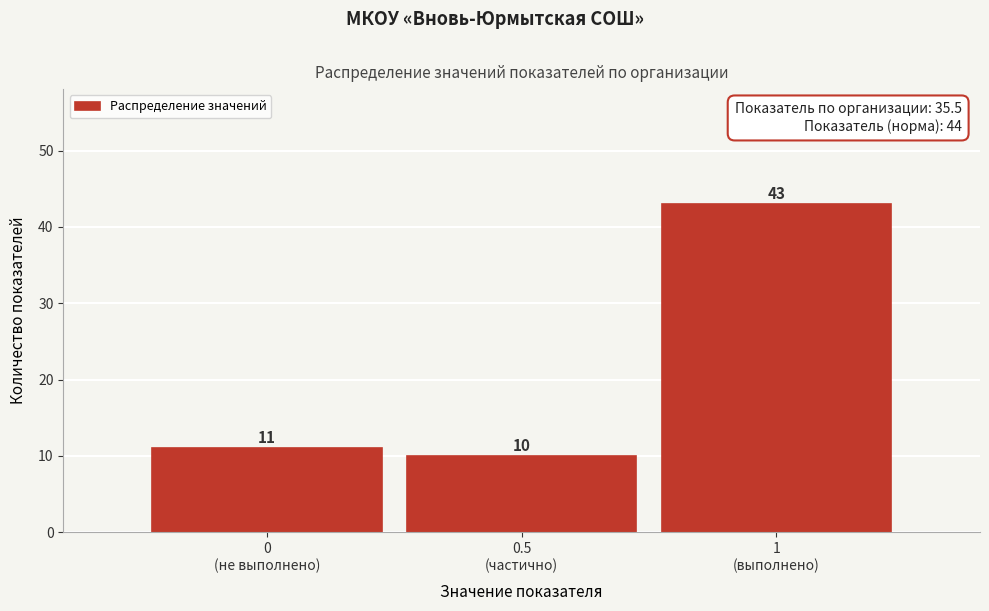

Reading left to right, what are all the values shown in this chart?

11	10	43